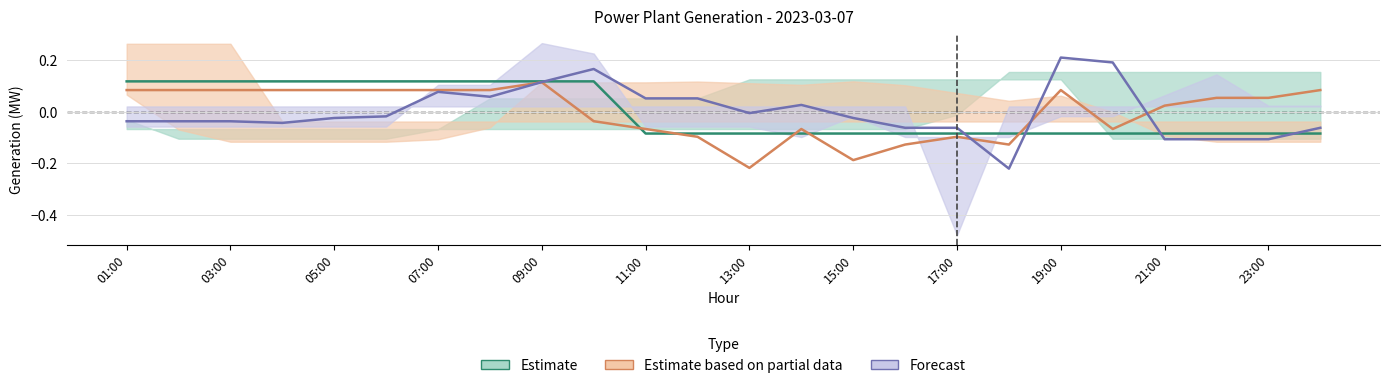

Is the value of Forecast at 13:00 greater than the value of Estimate based on partial data at 07:00?

No